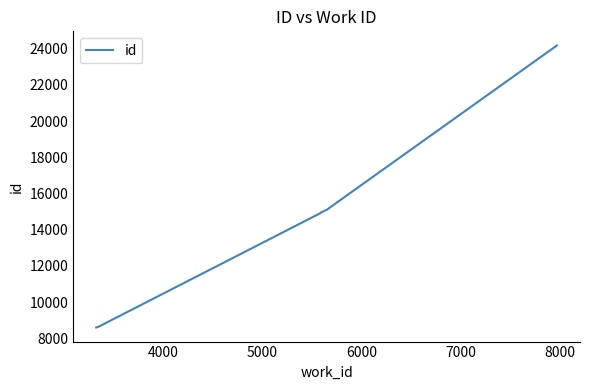

What is the difference between the maximum and minimum values?

15578